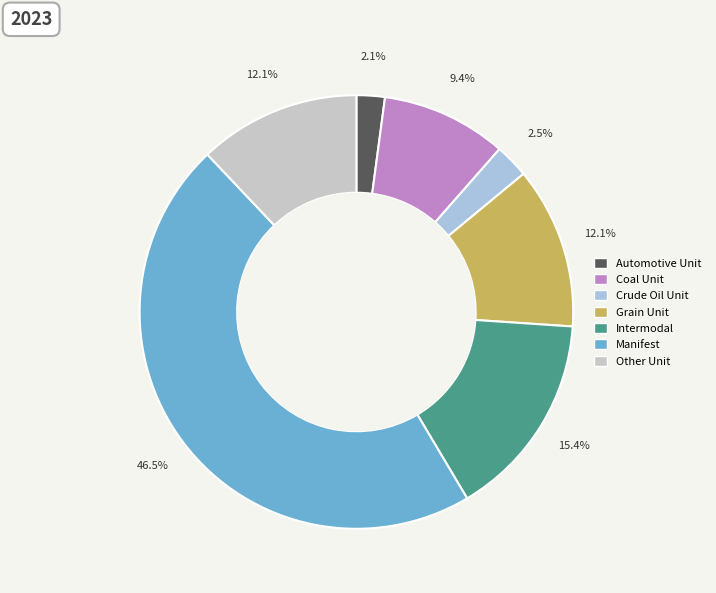

How many slices are in this pie chart?

7